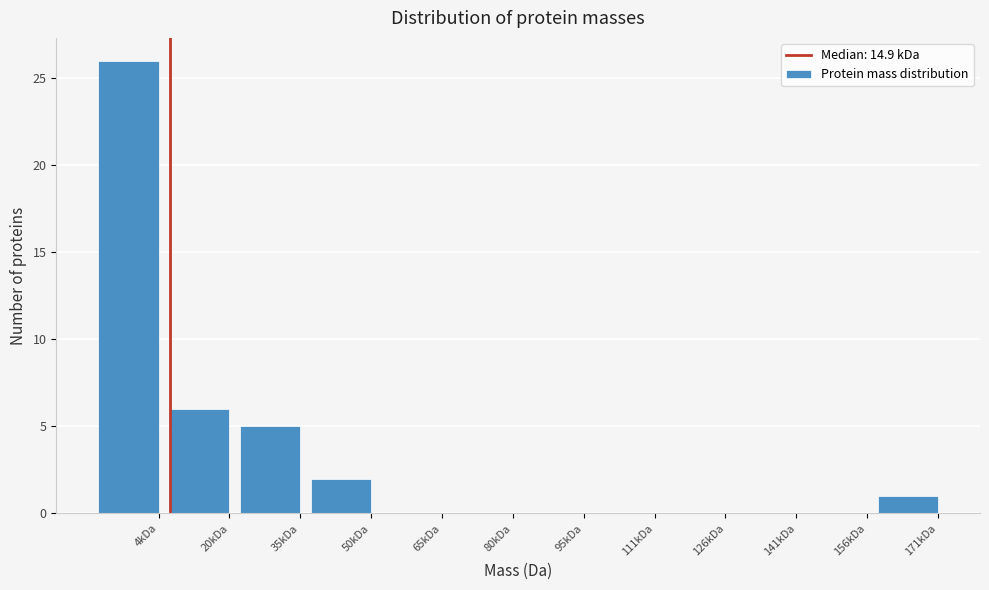

Reading left to right, extract all data points from this chart.

4kDa=26	20kDa=6	35kDa=5	50kDa=2	65kDa=0	80kDa=0	95kDa=0	111kDa=0	126kDa=0	141kDa=0	156kDa=0	171kDa=1